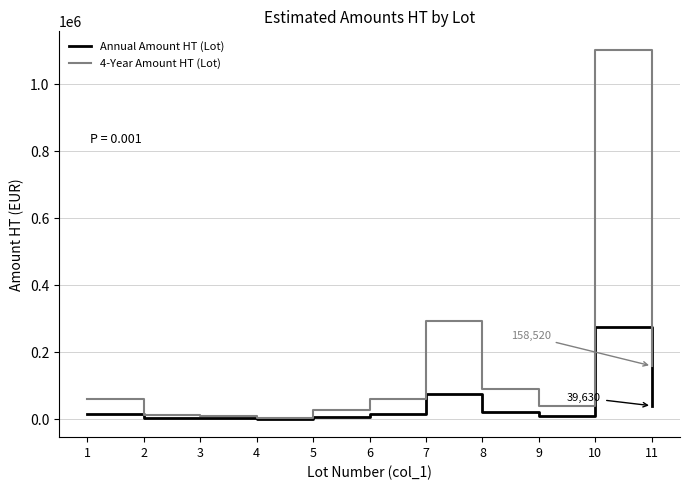

True or false: Annual Amount HT (Lot) has a value of 9408 at 9.

True